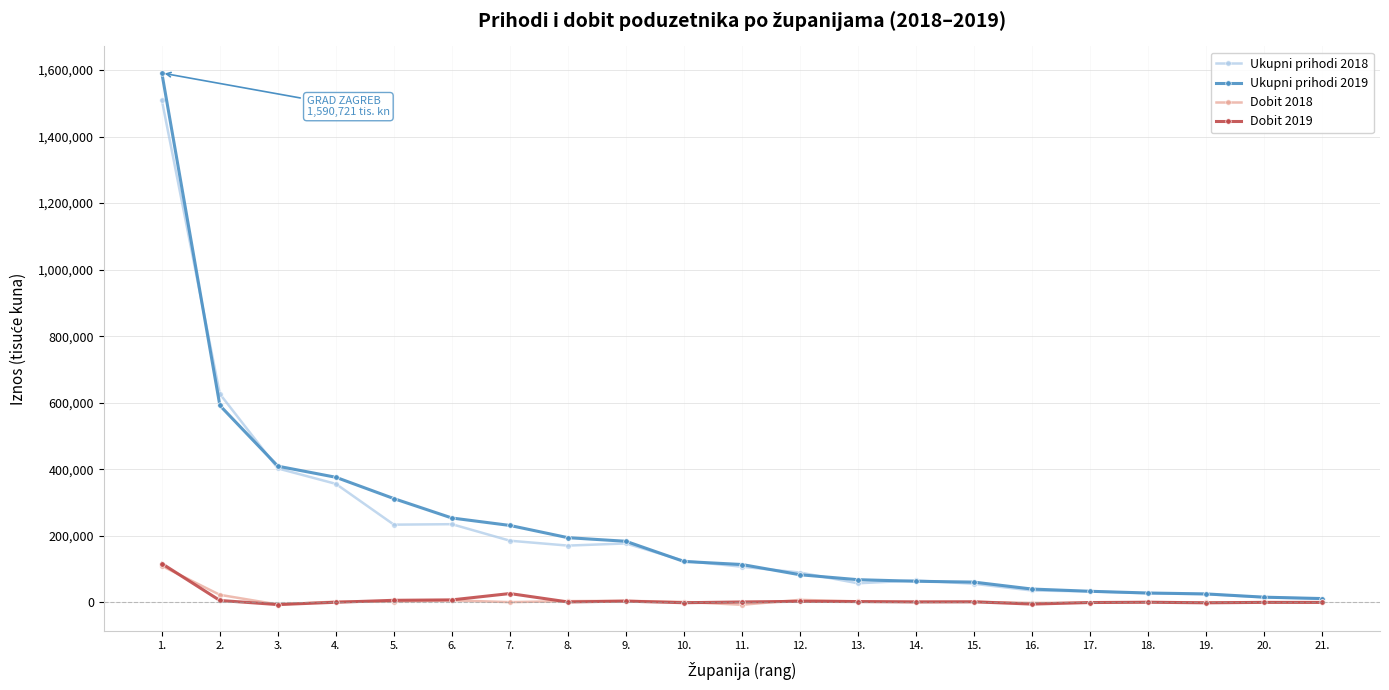

What is the sum of all Dobit 2018 values?

156121.5